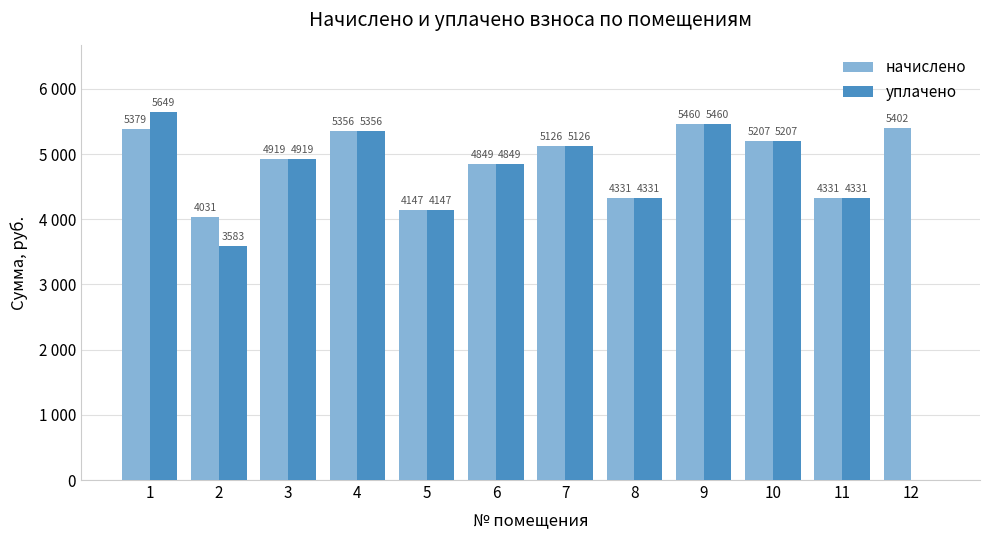

What are all the series names shown in the legend?

начислено, уплачено